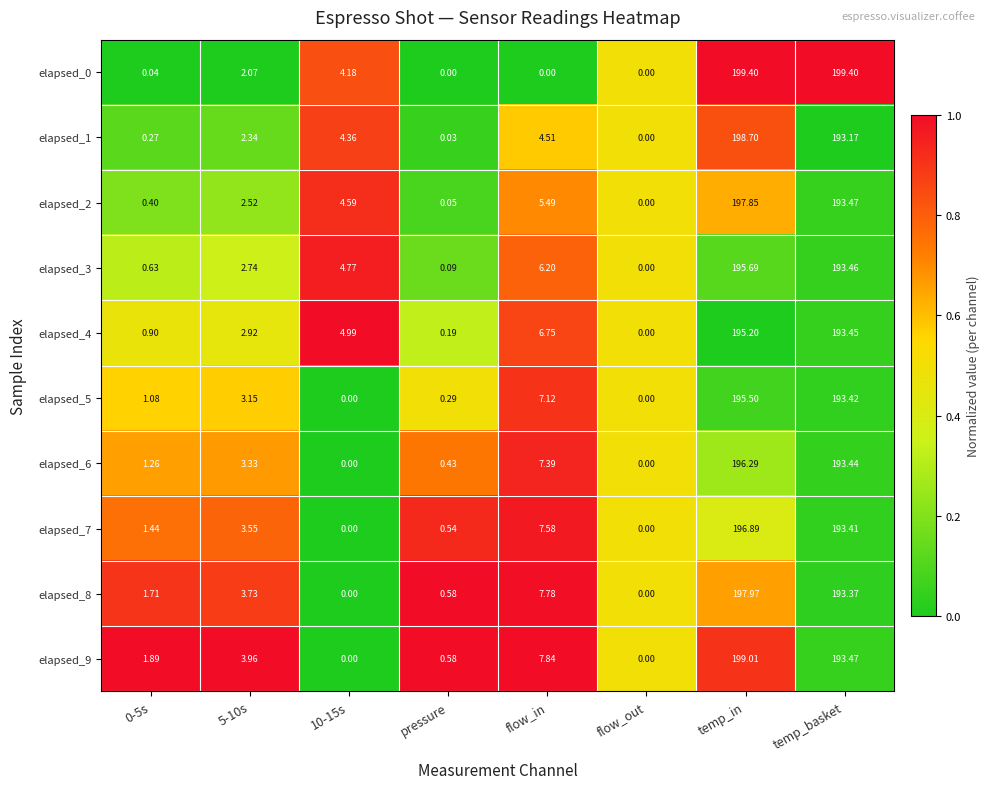

What is the greatest value displayed?

199.4